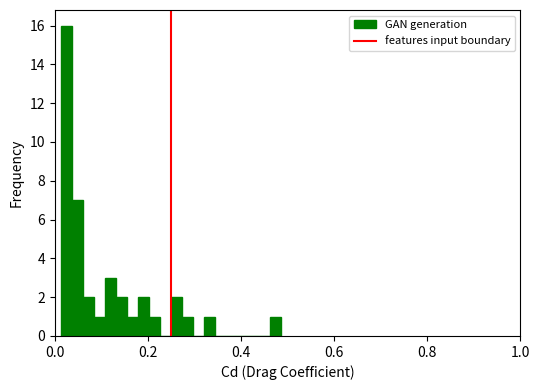

Around what value on the x-axis is the tallest bar? Give the approximate position of its centre, as read against the axis.

0.02